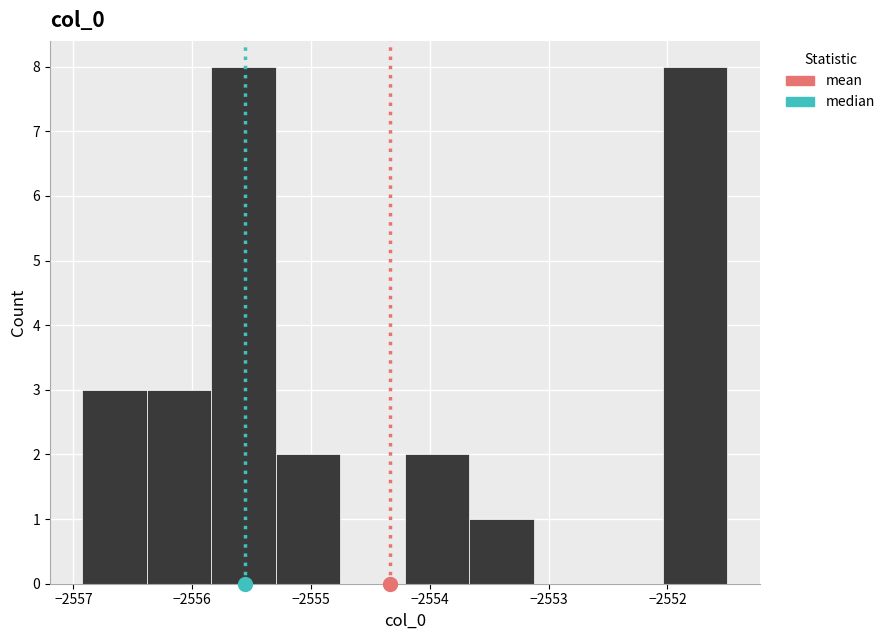

Reading left to right, transcribe this chart: for each bar, give the range it covers on the x-axis and its height. Neither the bar edges nor the heights are printed on the chart, so give them approximately, as read against the axes.

-2556.9 to -2556.4: 3
-2556.4 to -2555.8: 3
-2555.8 to -2555.3: 8
-2555.3 to -2554.8: 2
-2554.8 to -2554.2: 0
-2554.2 to -2553.7: 2
-2553.7 to -2553.1: 1
-2553.1 to -2552.6: 0
-2552.6 to -2552.0: 0
-2552.0 to -2551.5: 8